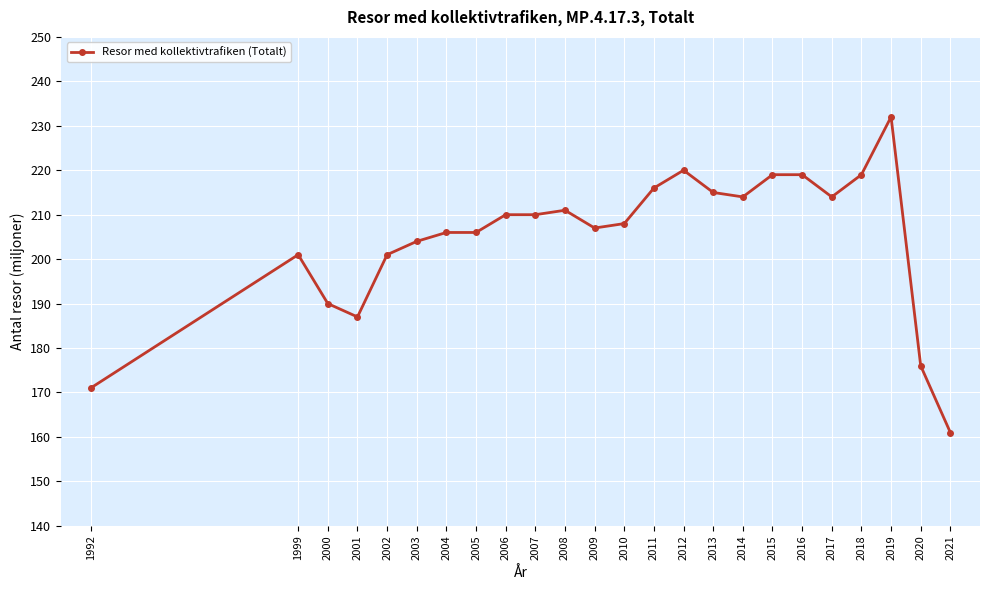

What is the change in value from 2005 to 2016?

+13